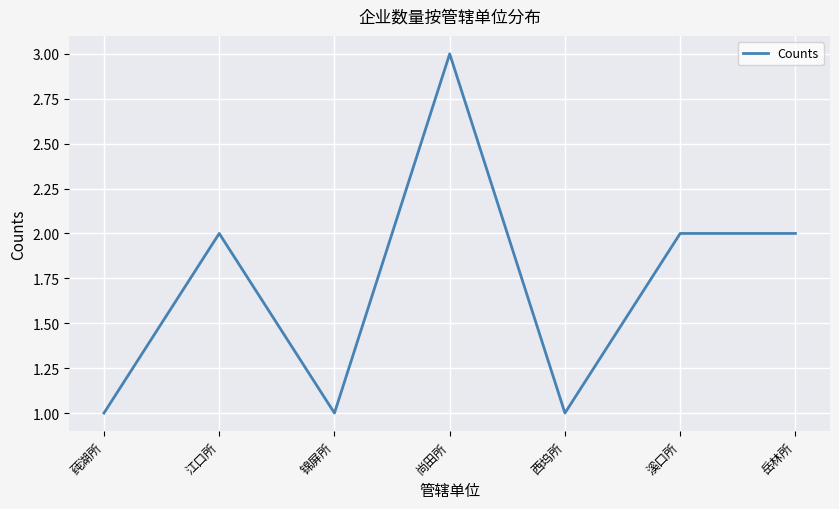

How many lines are shown in the chart?

1